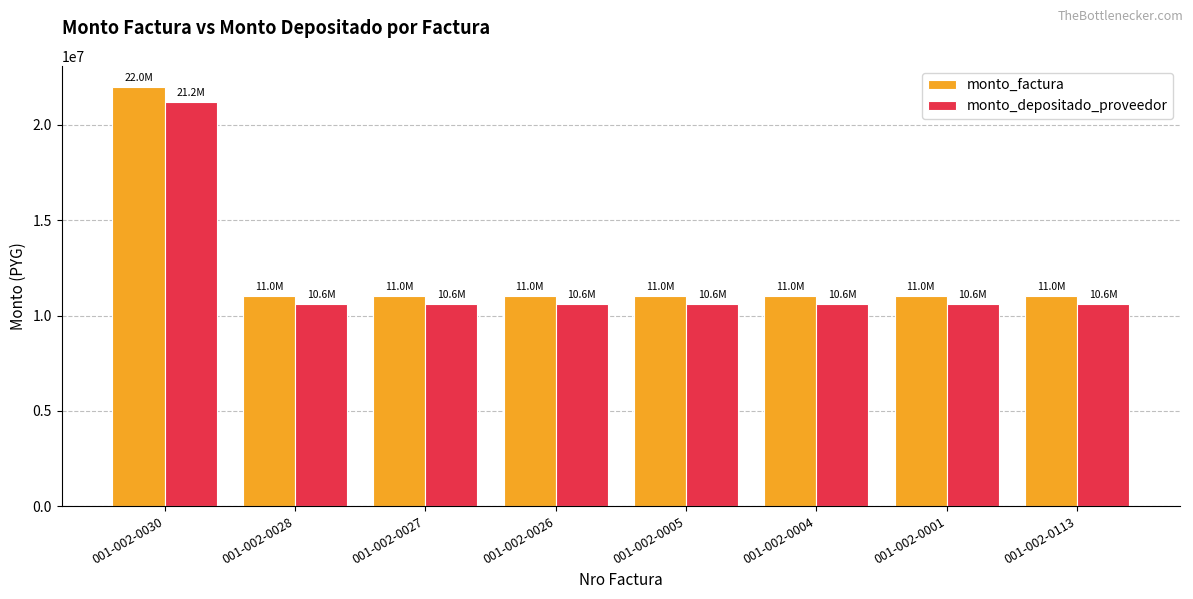

What is the label of the 8th bar from the left?

001-002-0113